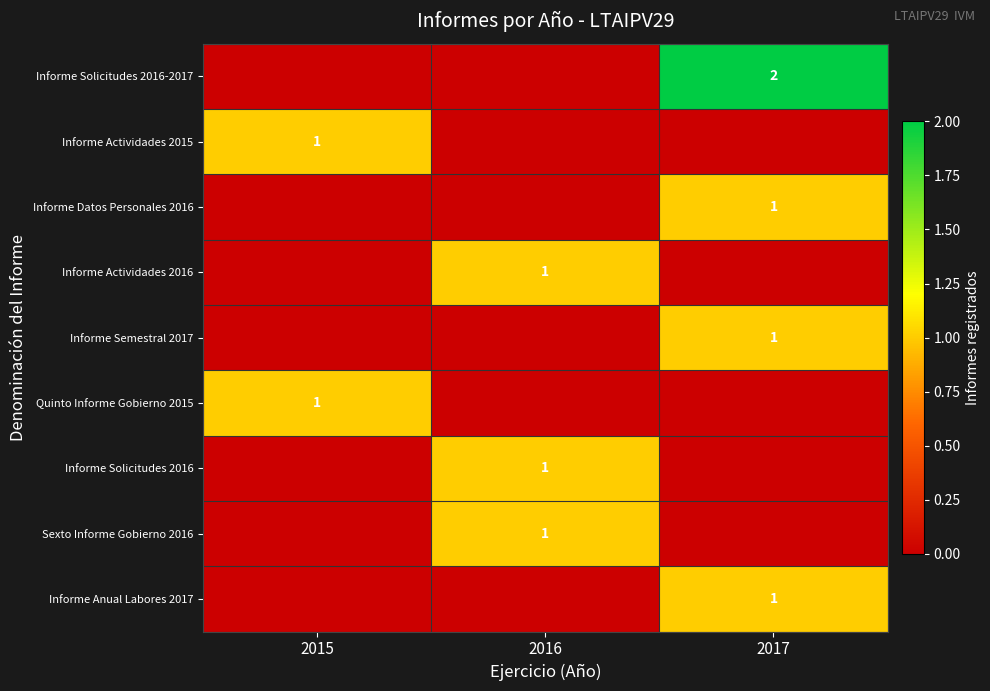

The value of Informe Solicitudes 2016-2017 at 2017 is 2. True or false?

True